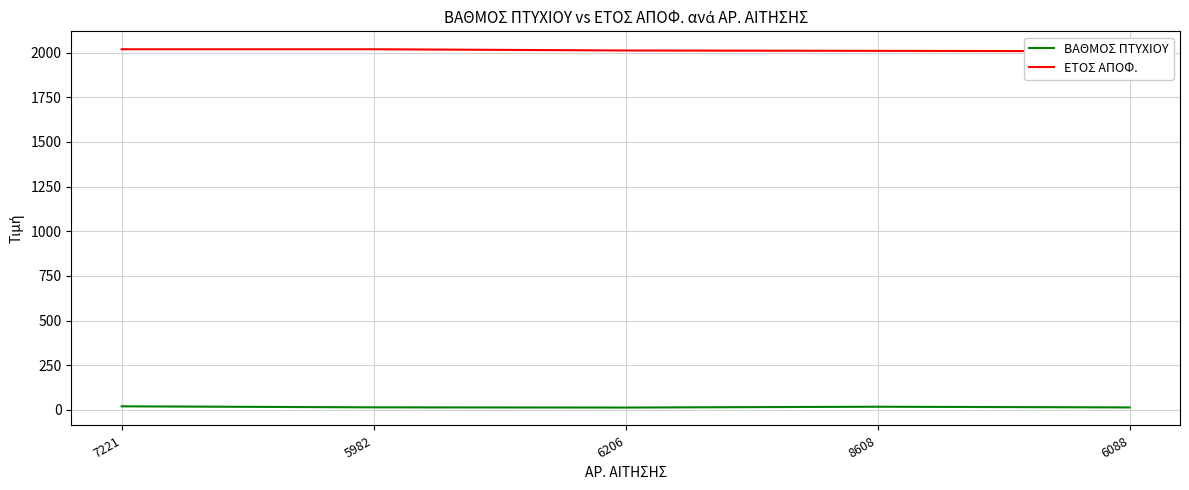

How many distinct data groups are displayed?

2